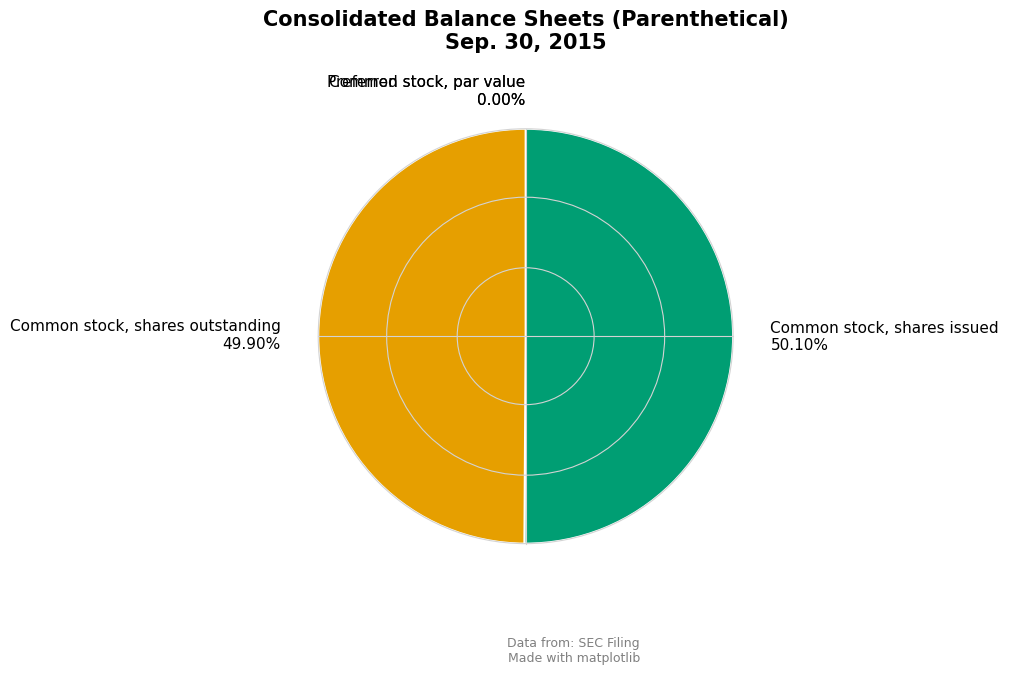

Is it true that Common stock, shares outstanding is 50% of the pie?

True